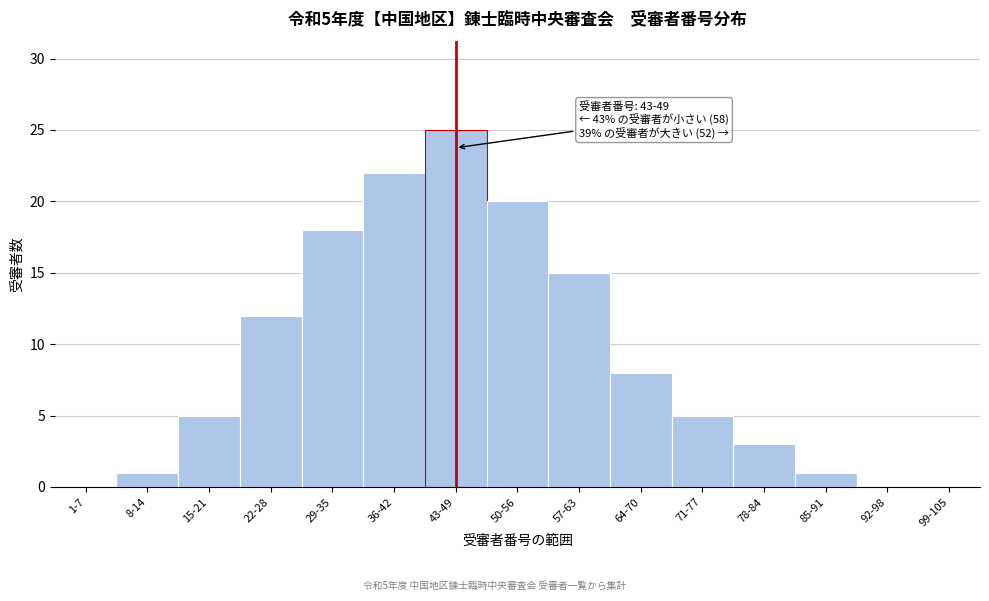

Reading right to left, what are all the values shown in this chart?

99-105=0	92-98=0	85-91=1	78-84=3	71-77=5	64-70=8	57-63=15	50-56=20	43-49=25	36-42=22	29-35=18	22-28=12	15-21=5	8-14=1	1-7=0